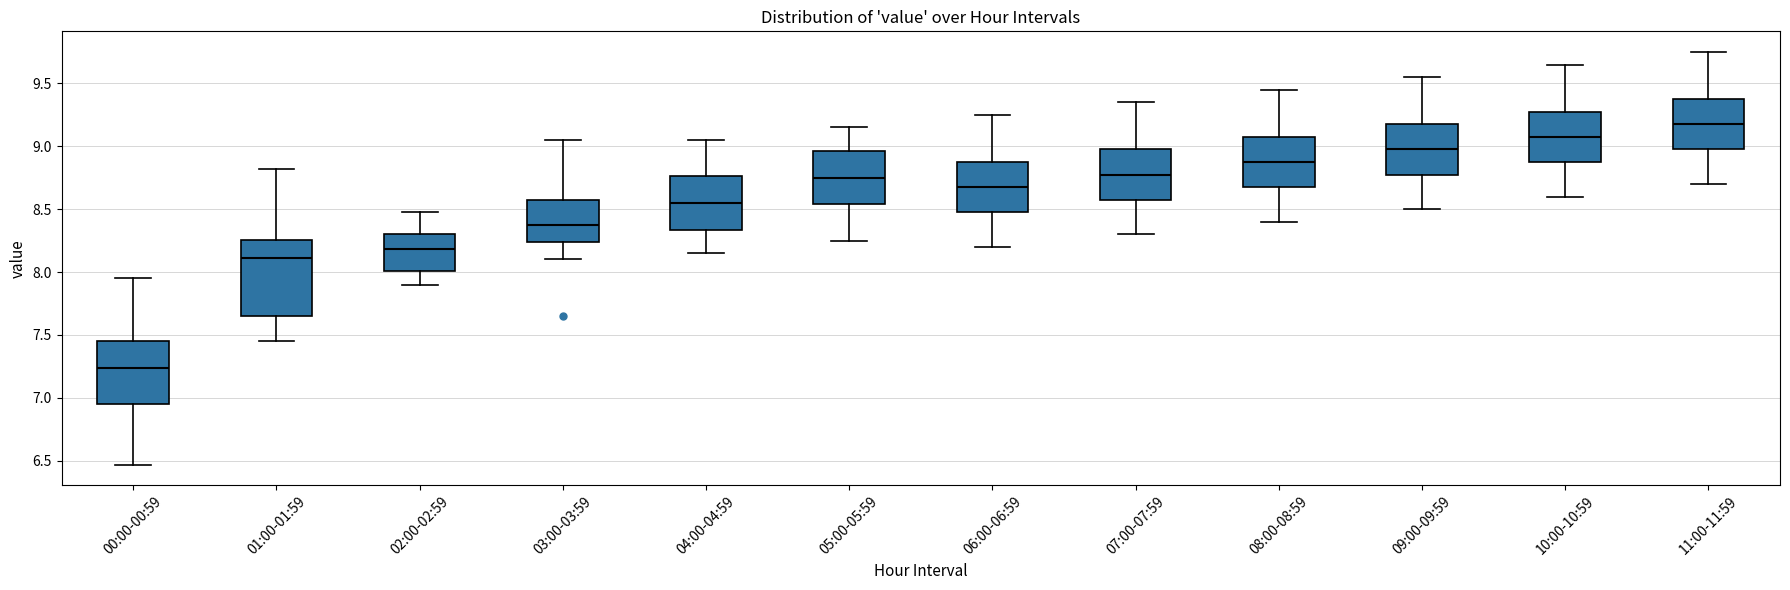

Reading left to right, transcribe this box plot: for each box, give where its median line is, the range the box spans, and where its two whiskers end, as read against the y-axis. The values are not printed on the chart, so give them approximately, as read against the axis.

00:00-00:59: median 7.25, box 6.95 to 7.45, whiskers 6.45 to 7.95
01:00-01:59: median 8.10, box 7.65 to 8.25, whiskers 7.45 to 8.80
02:00-02:59: median 8.20, box 8.00 to 8.30, whiskers 7.90 to 8.50
03:00-03:59: median 8.40, box 8.25 to 8.55, whiskers 8.10 to 9.05
04:00-04:59: median 8.55, box 8.35 to 8.75, whiskers 8.15 to 9.05
05:00-05:59: median 8.75, box 8.55 to 8.95, whiskers 8.25 to 9.15
06:00-06:59: median 8.70, box 8.50 to 8.90, whiskers 8.20 to 9.25
07:00-07:59: median 8.80, box 8.60 to 9.00, whiskers 8.30 to 9.35
08:00-08:59: median 8.90, box 8.70 to 9.10, whiskers 8.40 to 9.45
09:00-09:59: median 9.00, box 8.80 to 9.20, whiskers 8.50 to 9.55
10:00-10:59: median 9.10, box 8.90 to 9.30, whiskers 8.60 to 9.65
11:00-11:59: median 9.20, box 9.00 to 9.40, whiskers 8.70 to 9.75